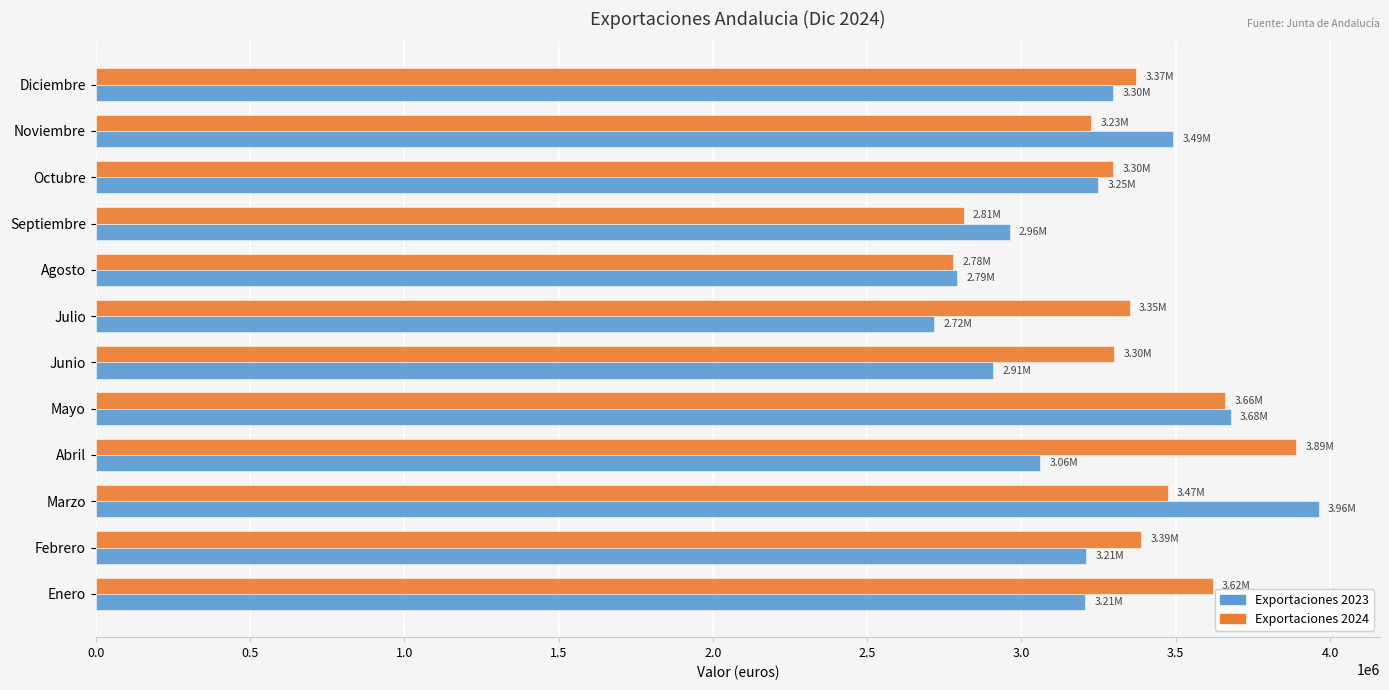

Which series has the widest spread of values?

Exportaciones 2023